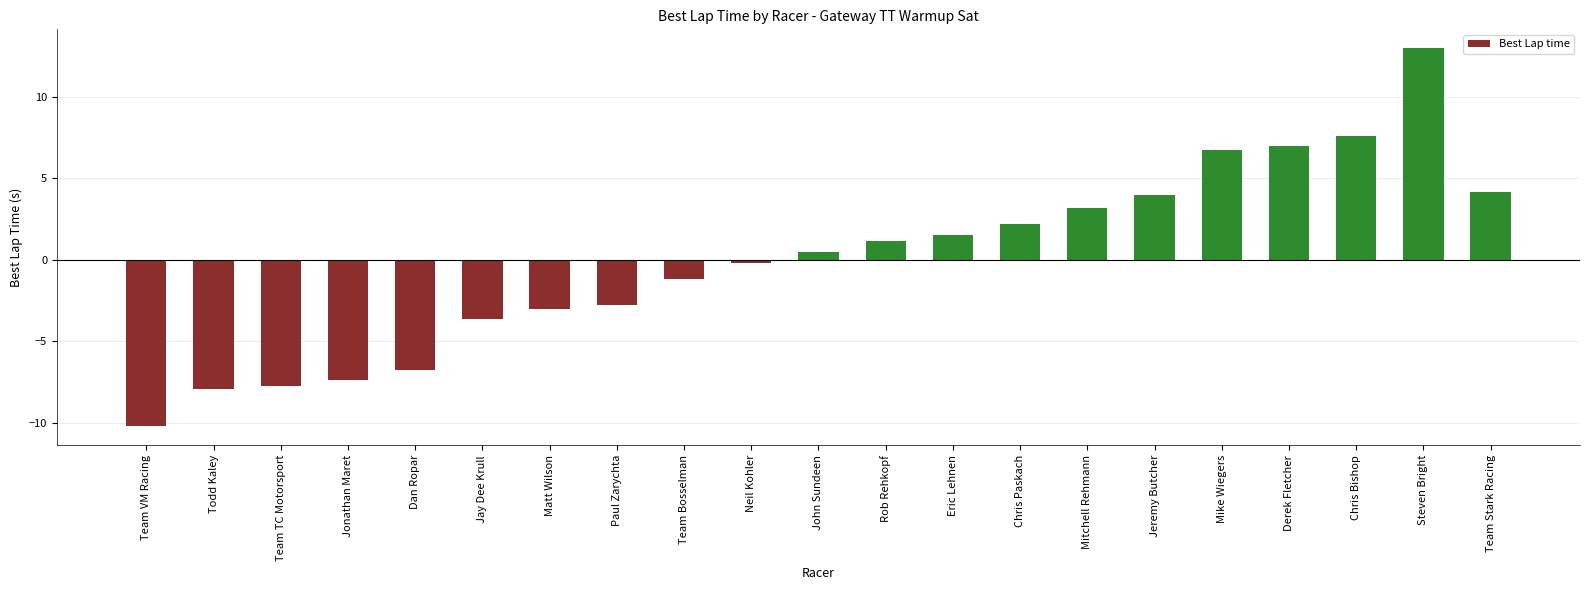

Reading left to right, extract all data points from this chart.

-10.2	-7.9	-7.7	-7.3	-6.8	-3.7	-3.0	-2.8	-1.2	-0.2	0.5	1.1	1.5	2.2	3.2	4.0	6.7	7.0	7.6	13.0	4.2